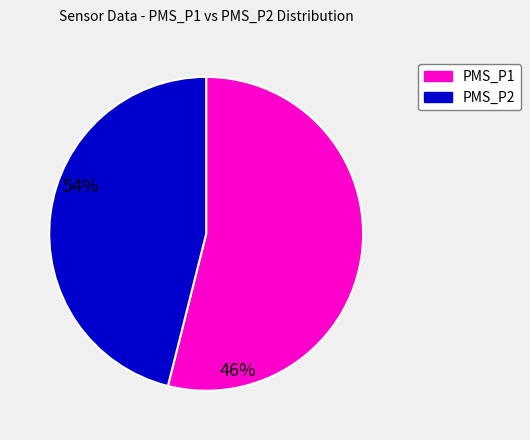

Is there any slice that represents more than half of the pie?

Yes